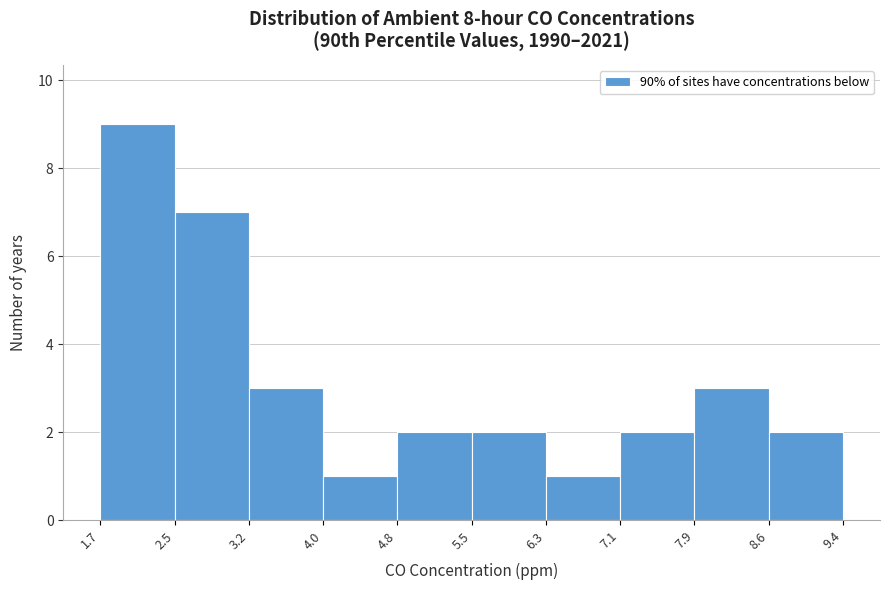

Which range on the x-axis has the tallest bar?

1.7 to 2.5